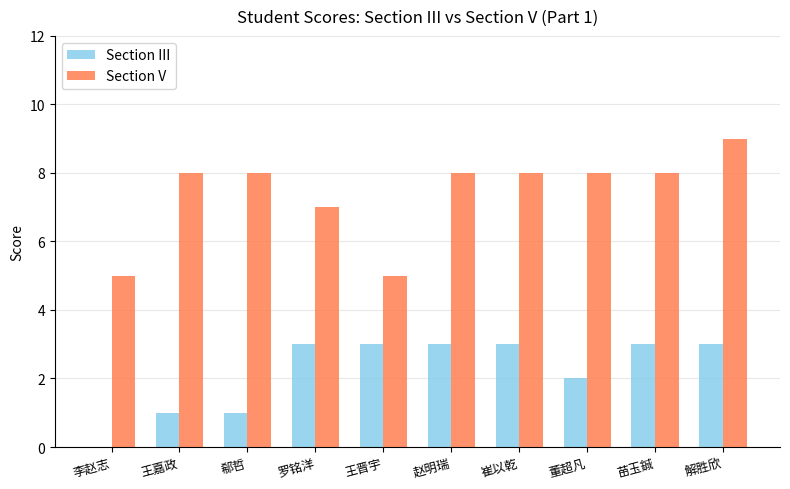

Is it true that Section III equals 0 at 李赵志?

True